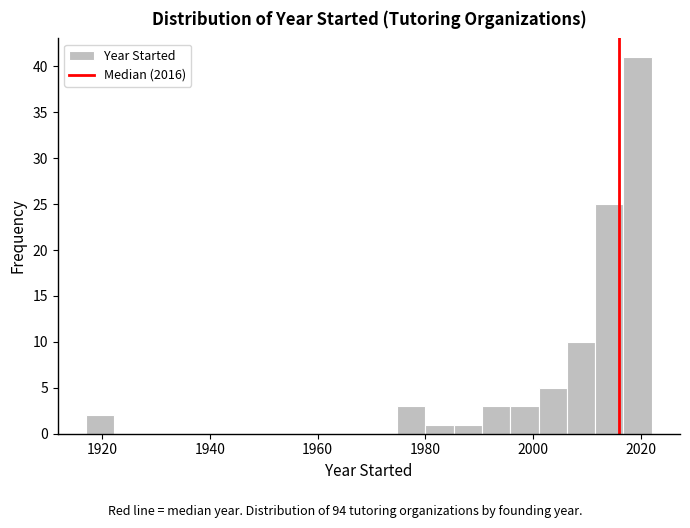

Around what value on the x-axis is the tallest bar? Give the approximate position of its centre, as read against the axis.

2020